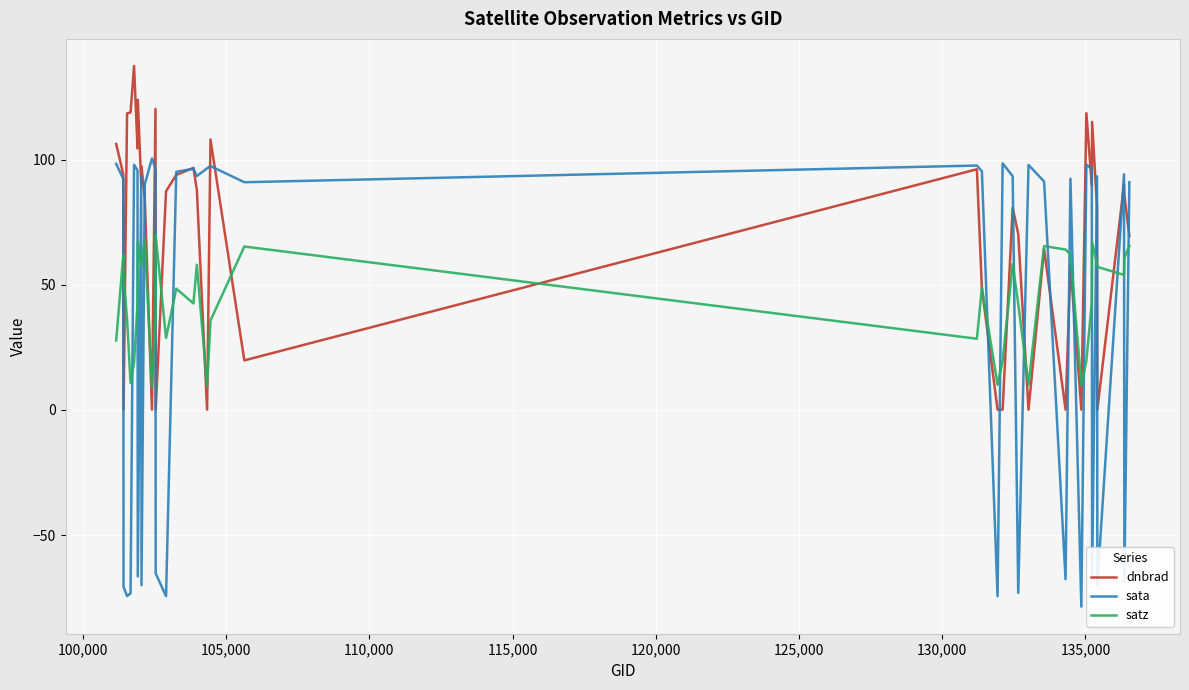

What is the greatest value displayed?

137.4